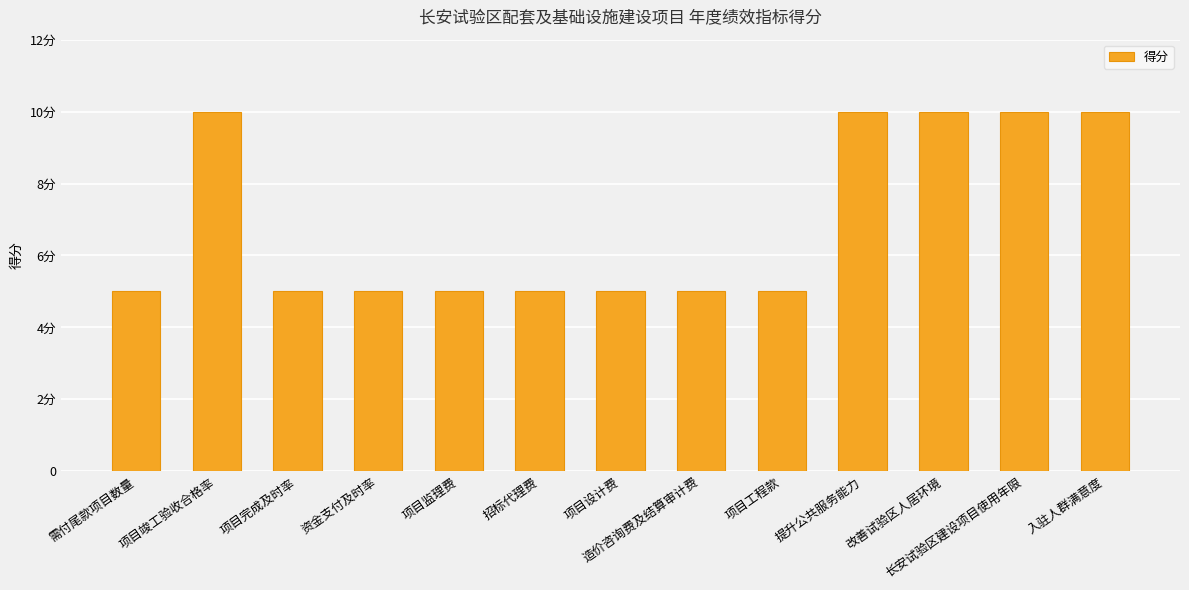

Reading left to right, transcribe all the data shown in this chart.

需付尾款项目数量=5	项目竣工验收合格率=10	项目完成及时率=5	资金支付及时率=5	项目监理费=5	招标代理费=5	项目设计费=5	造价咨询费及结算审计费=5	项目工程款=5	提升公共服务能力=10	改善试验区人居环境=10	长安试验区建设项目使用年限=10	入驻人群满意度=10